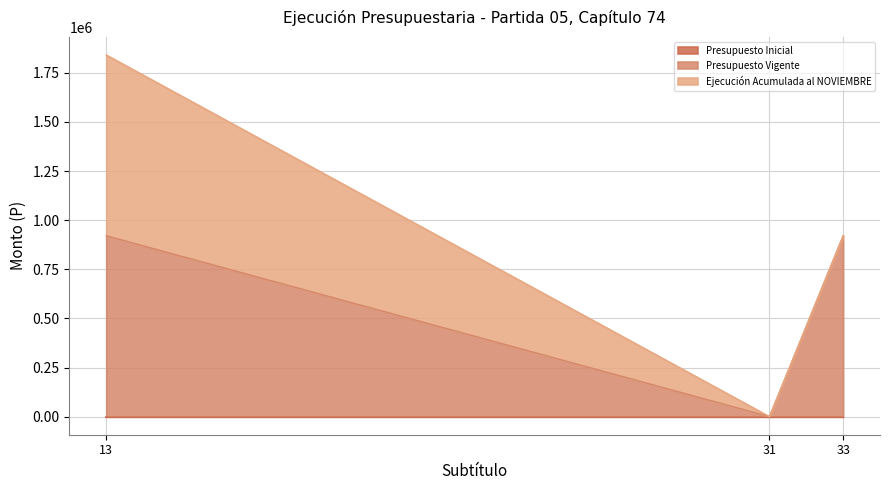

At which category is the sum across all series the highest?

13